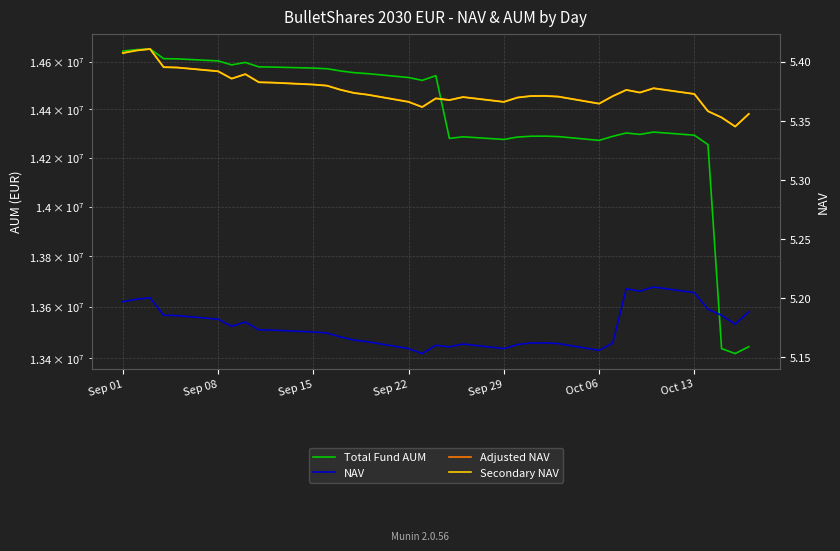

In Secondary NAV, how many points are higher than both neighbors (excluding endpoints)?

7